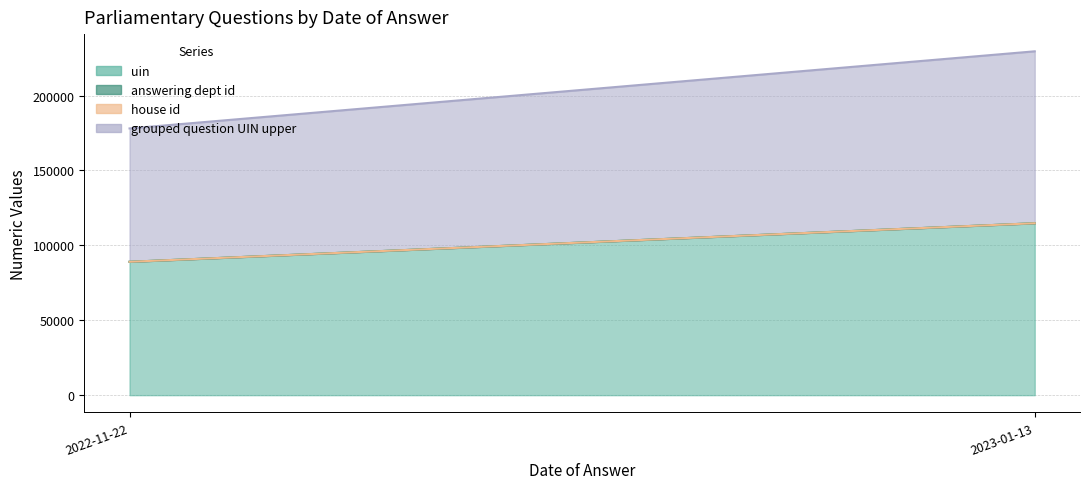

What is the sum of all house id values?

2